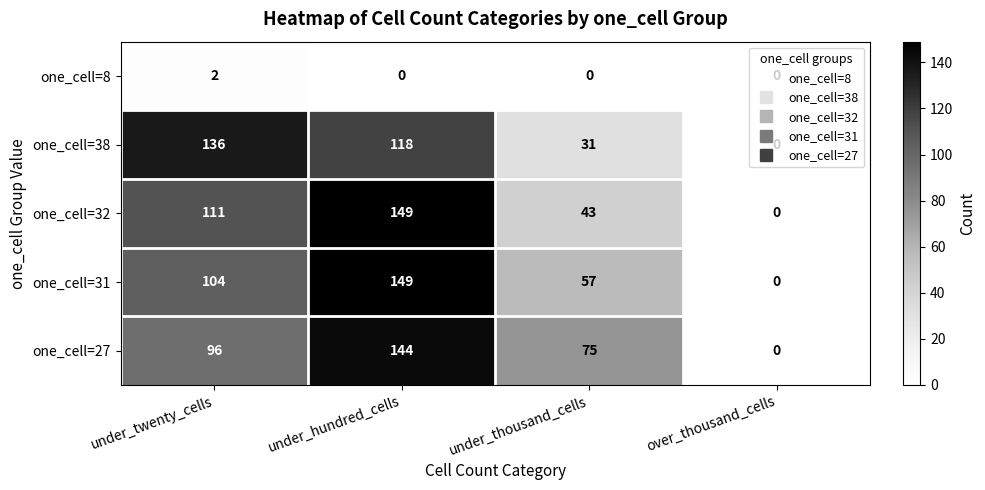

Count the number of data series in this chart.

5